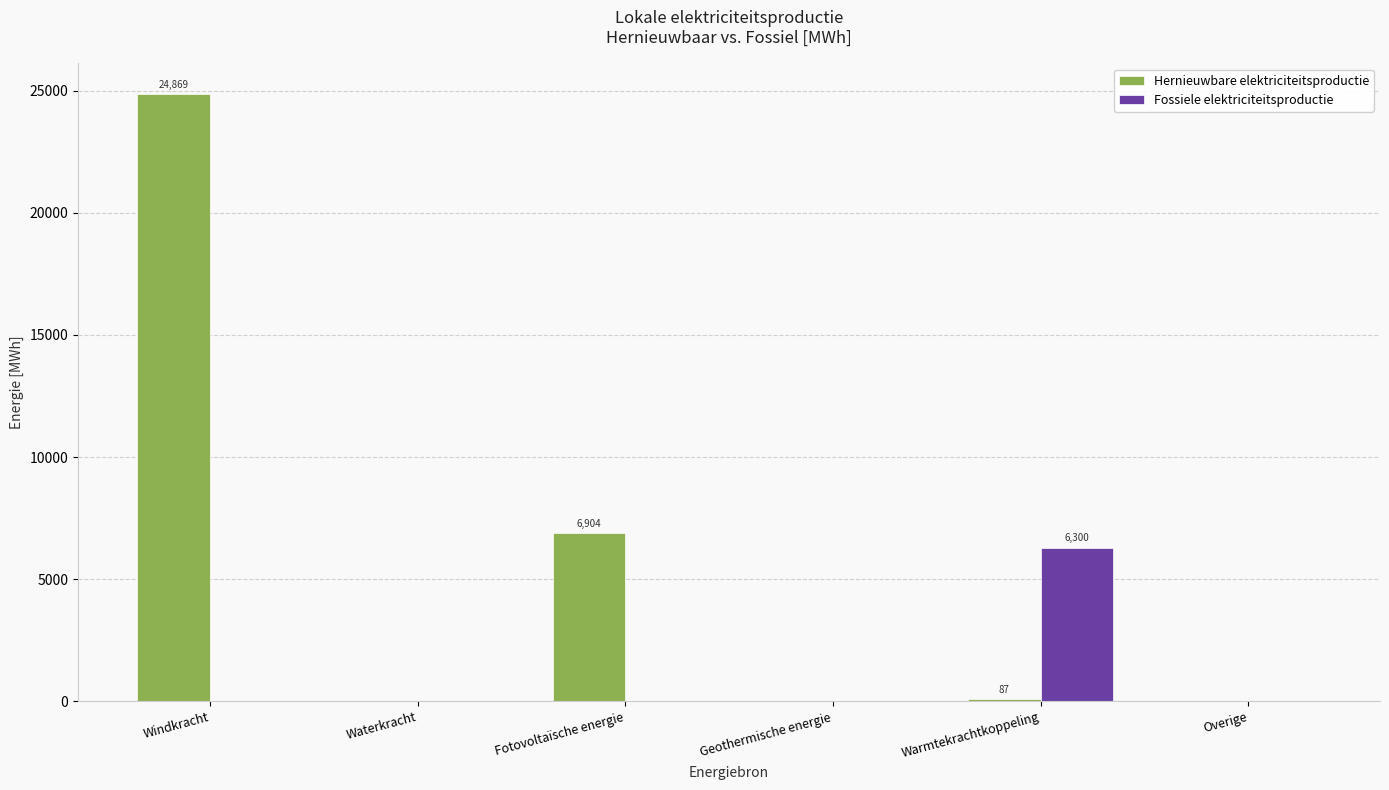

Which series changed the most between Windkracht and Waterkracht?

Hernieuwbare elektriciteitsproductie